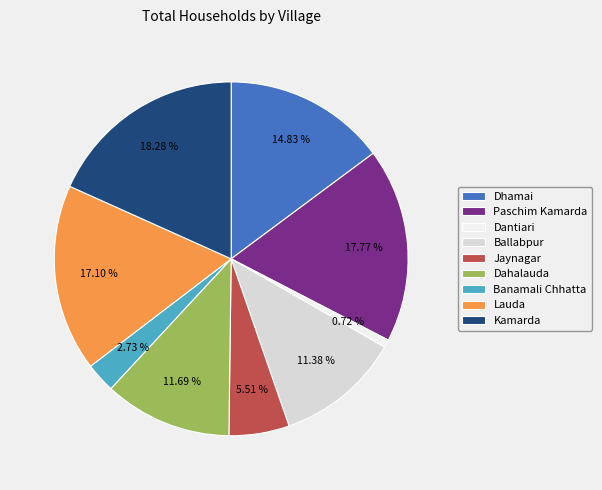

To the nearest percent, what percentage of the pie is Dahalauda?

12%